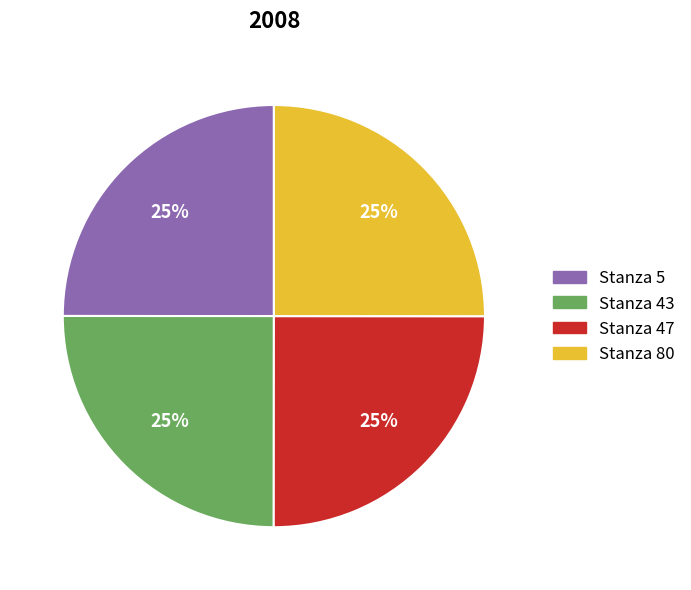

Count the number of slices in the pie.

4